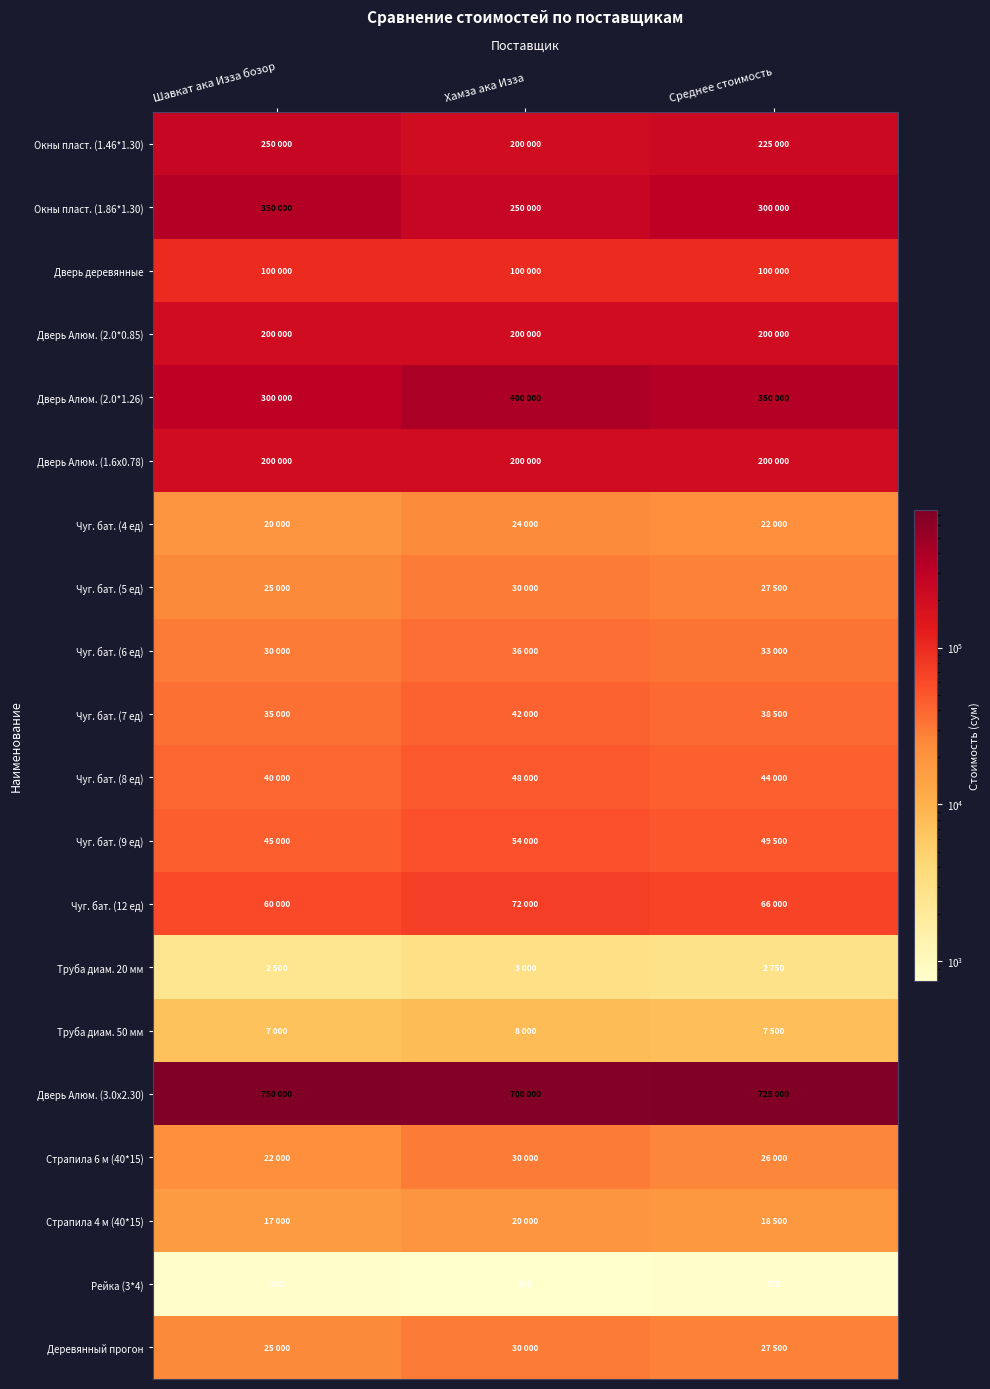

The Рейка (3*4) series shows 1052 at Шавкат ака Изза бозор. True or false?

False